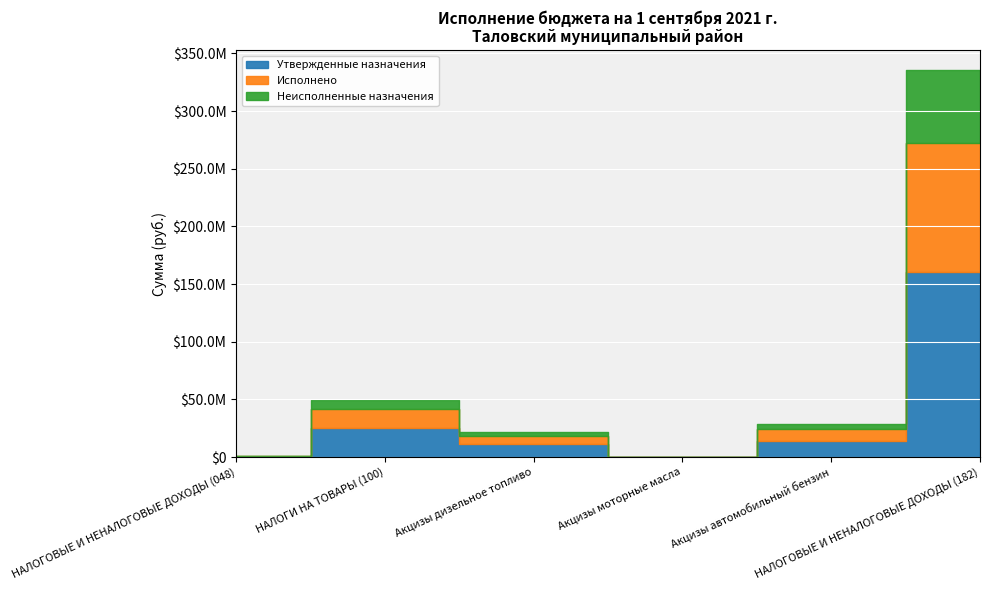

What is the sum of all Утвержденные назначения values?

211045800.0